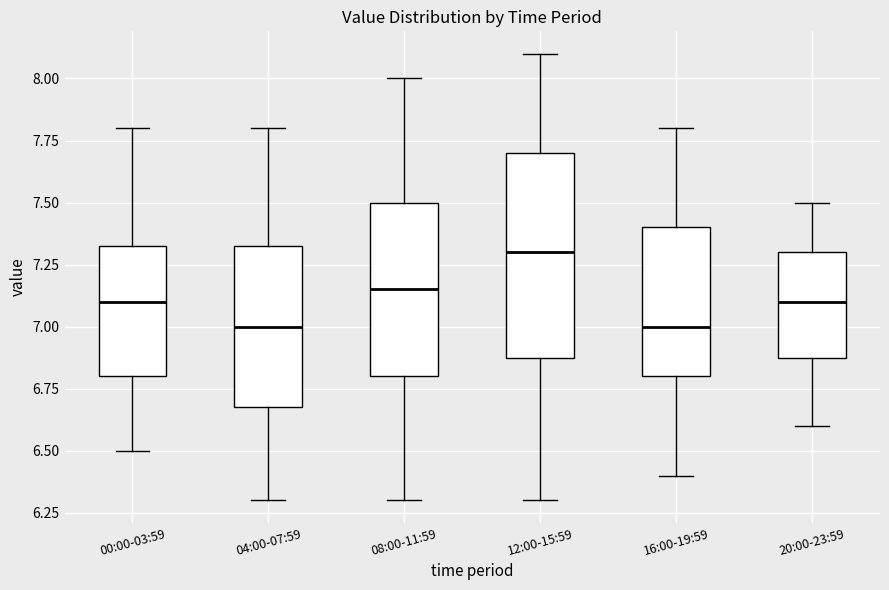

Which box has the highest median line?

12:00-15:59